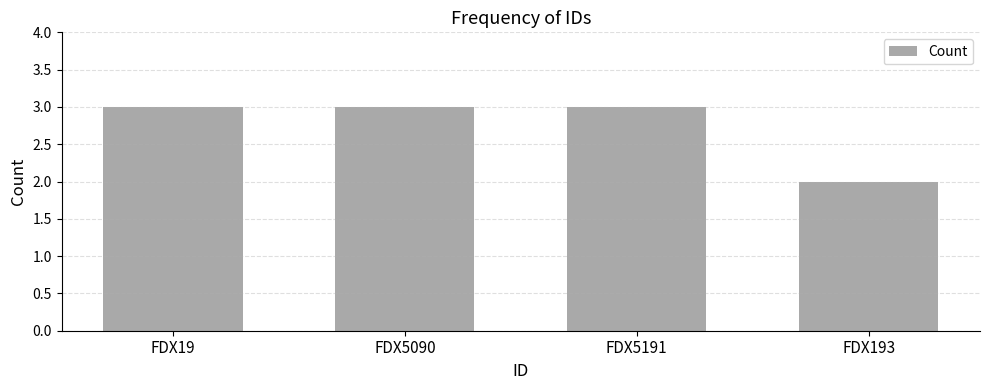

What is the smallest value displayed?

2